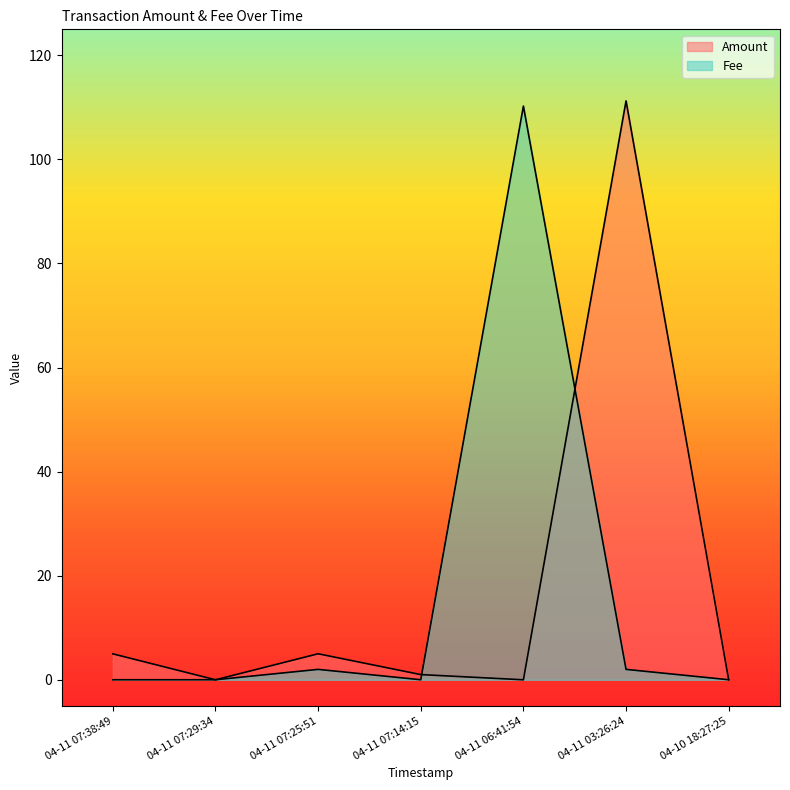

Is the value of Amount at 04-11 07:38:49 greater than the value of Fee at 04-11 06:41:54?

No